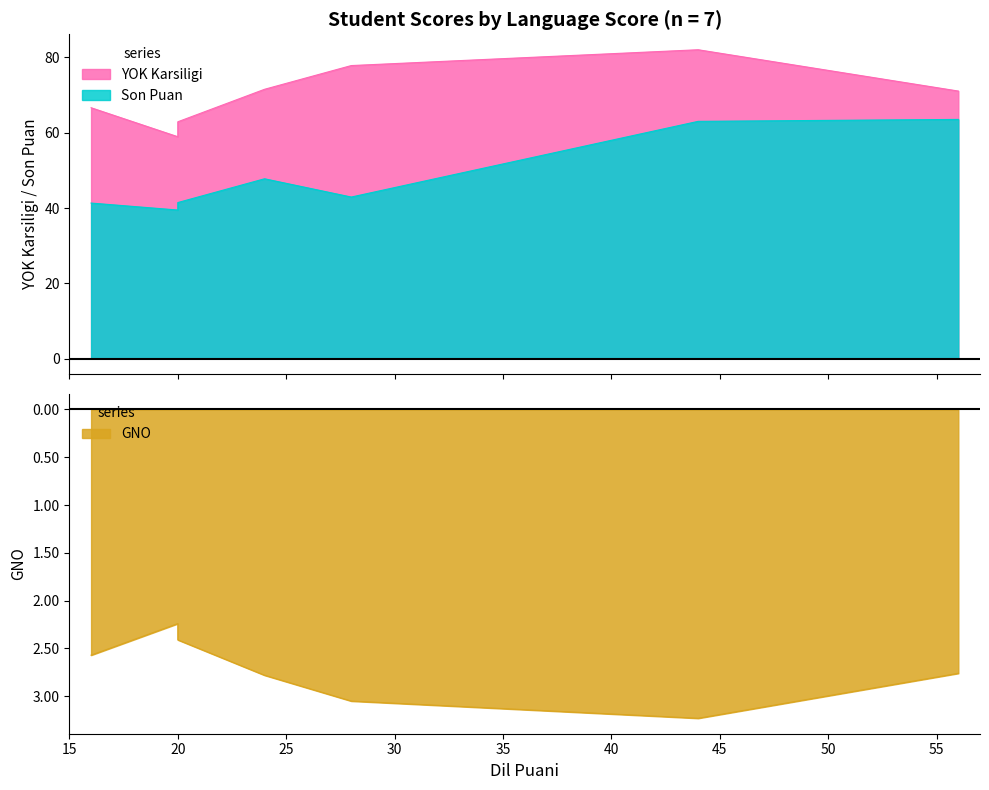

At how many categories does at least one series exceed 36?

7